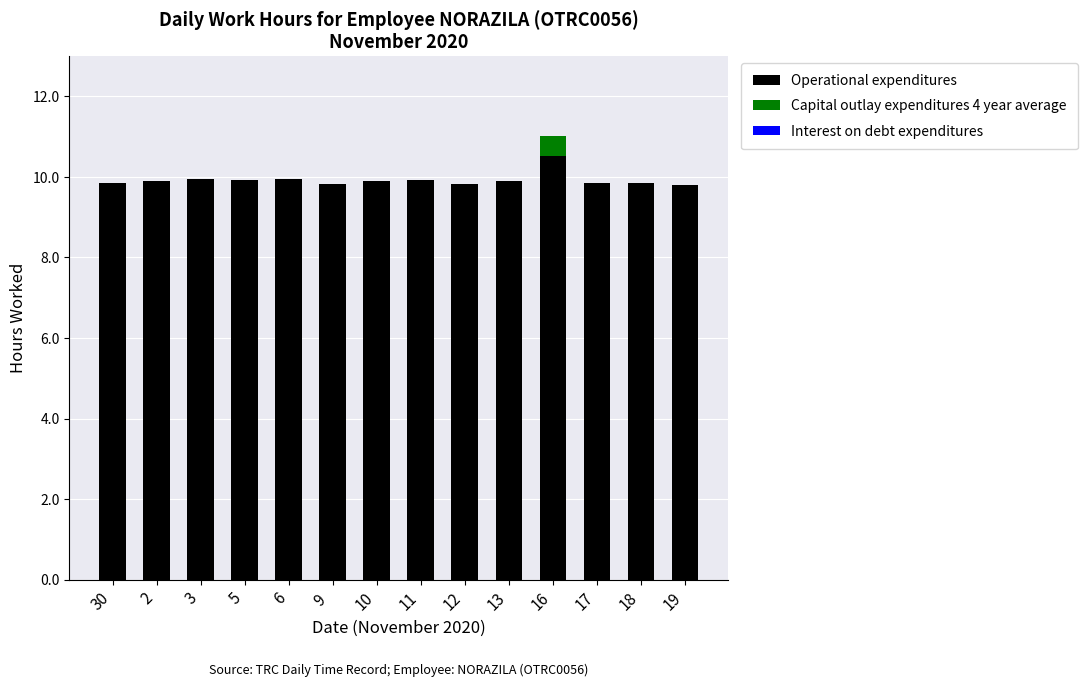

What is the maximum value for Operational expenditures?

10.5